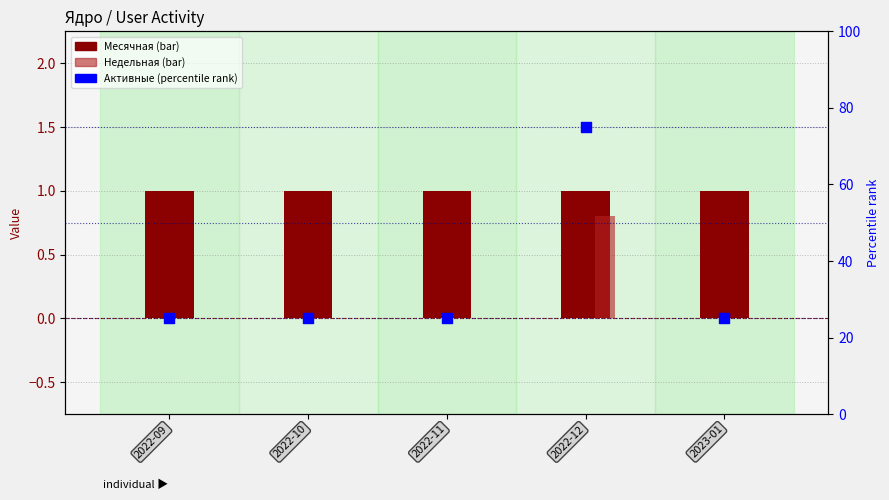

Which series has the largest total across all categories?

Активные (percentile)